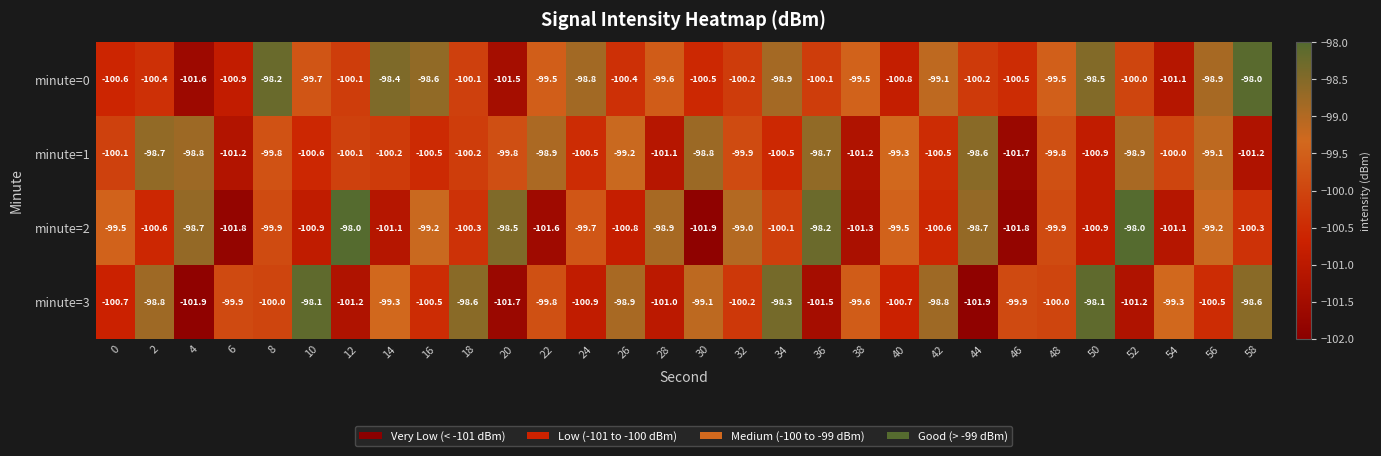

What is the sum of all minute=1 values?

-2998.8